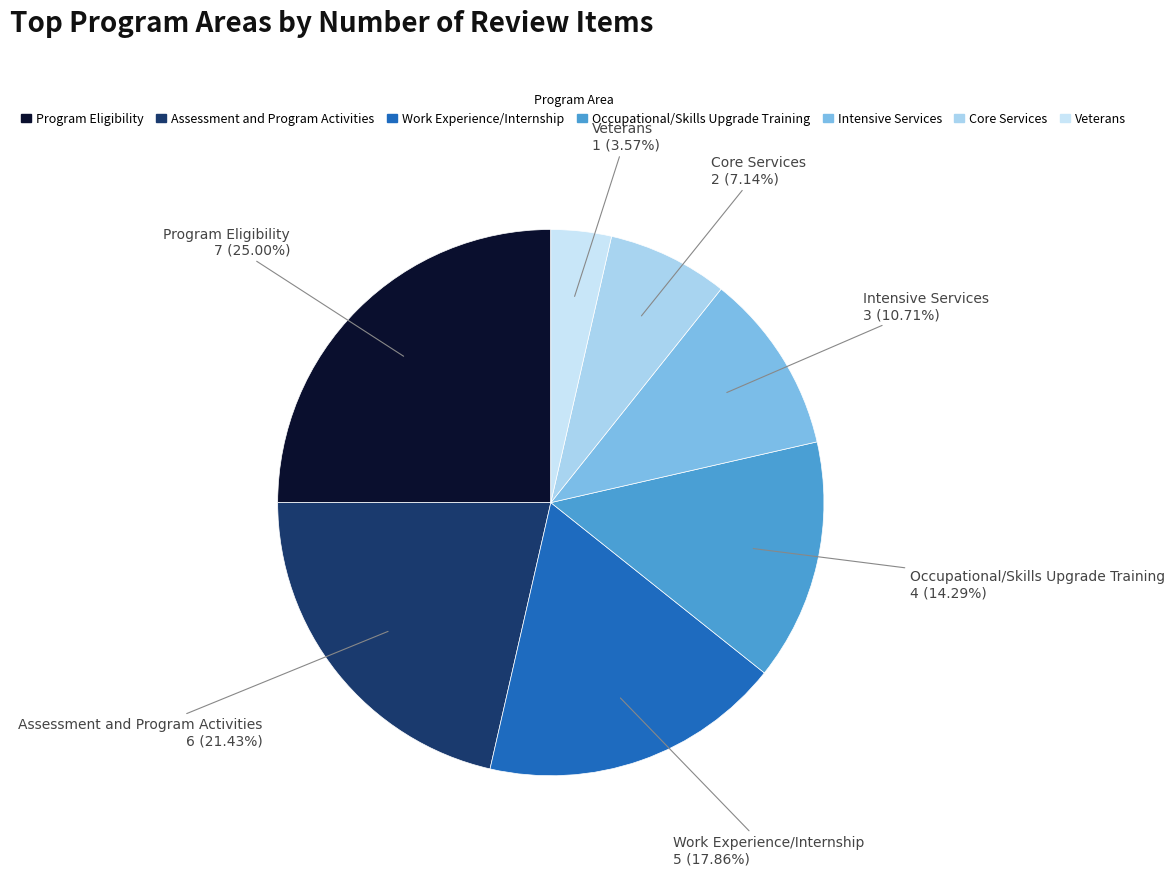

How many slices are in this pie chart?

7